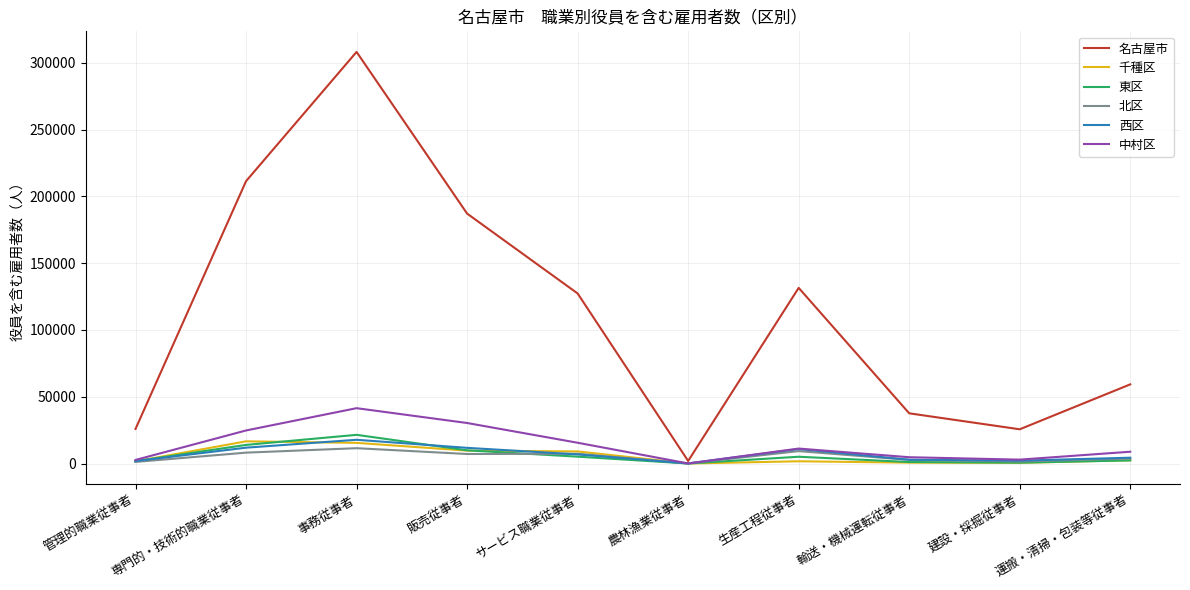

What is the maximum value shown in the chart?

308140